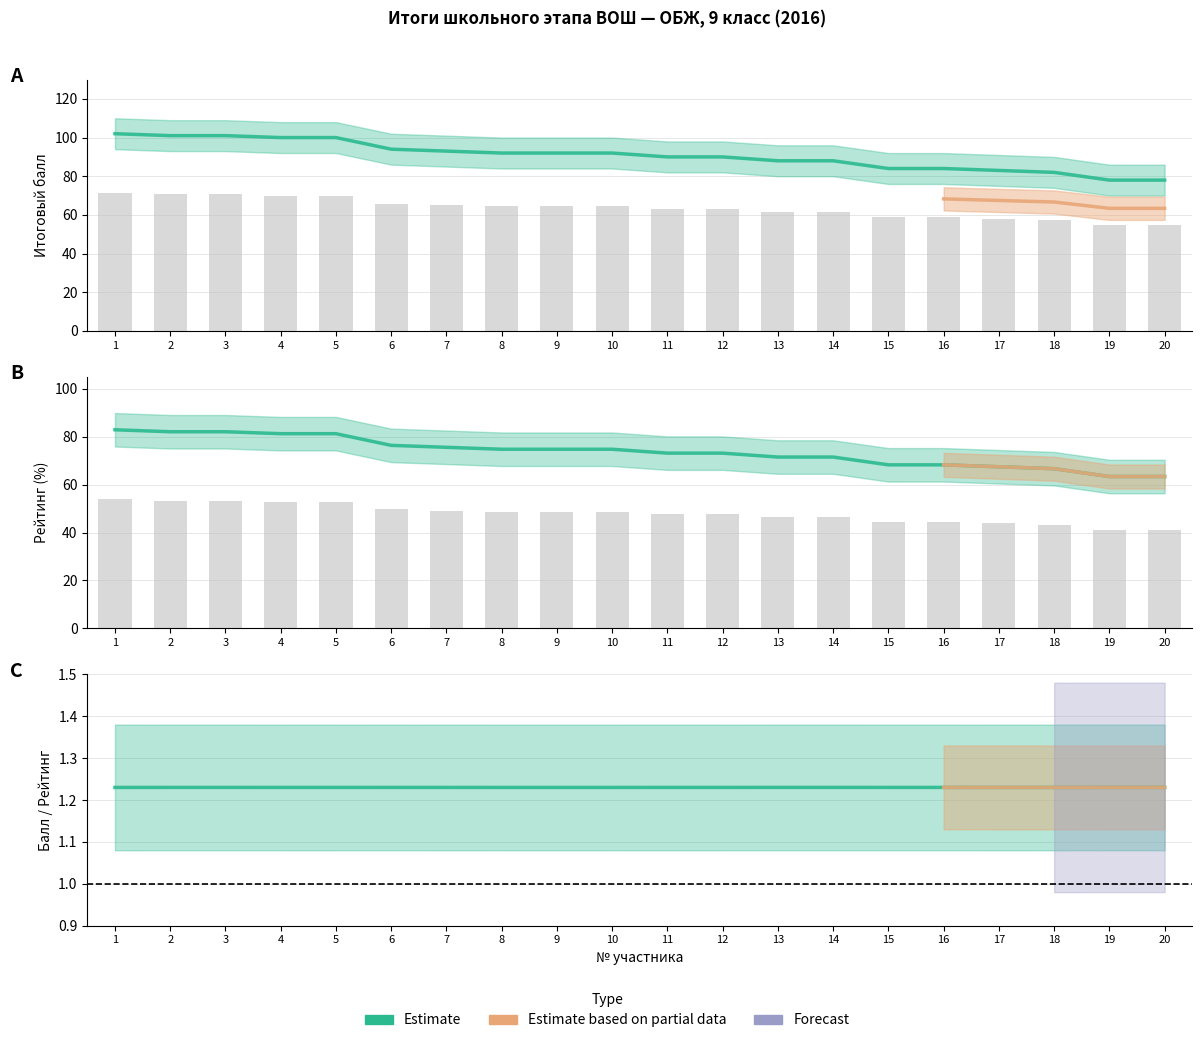

Which series has the largest total across all categories?

Итоговый балл